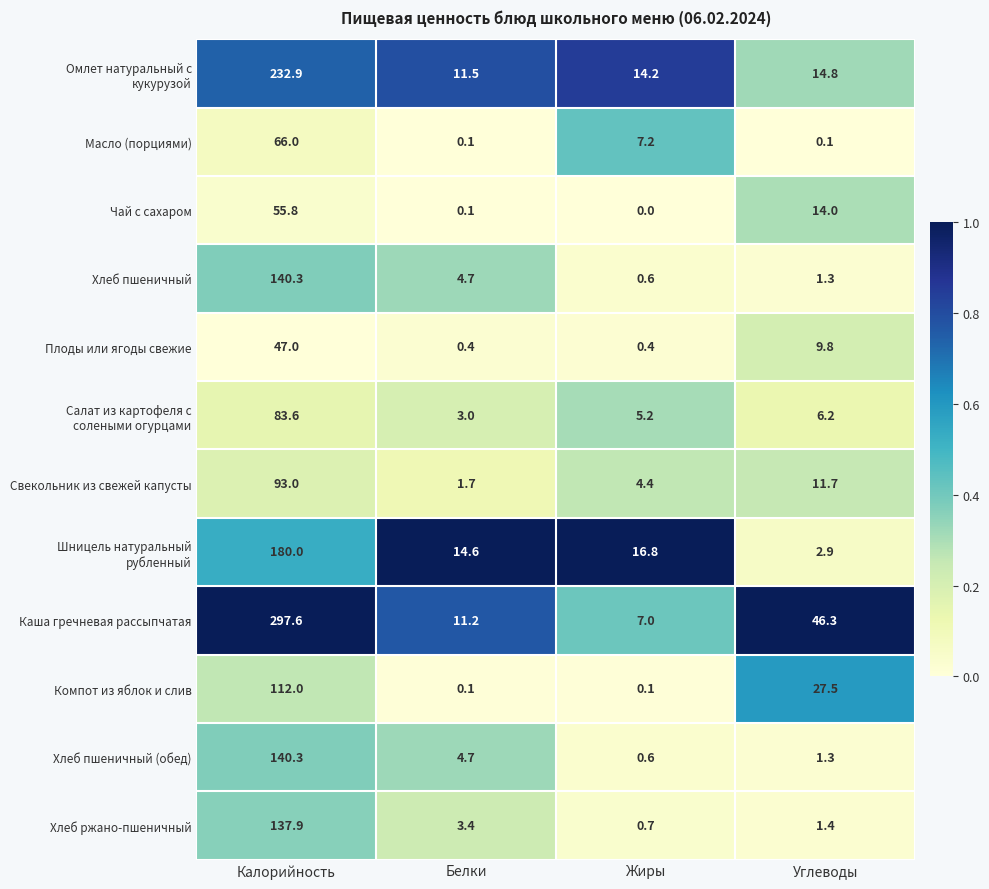

Which series has the largest range (max minus min)?

Каша гречневая рассыпчатая